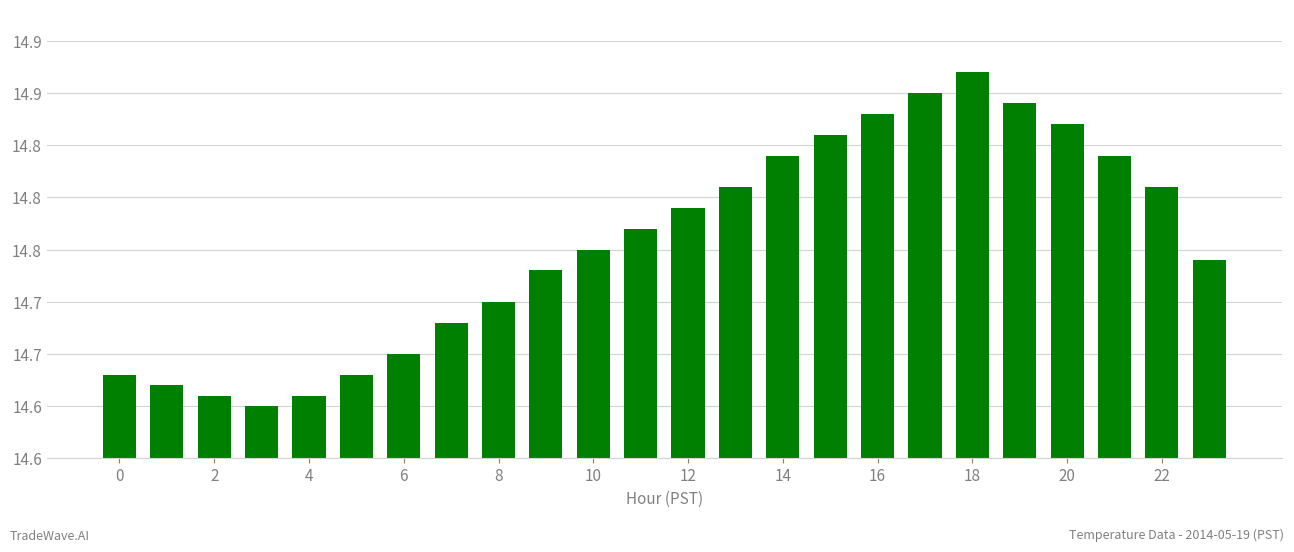

Count the values in the range 14 to 15.

24